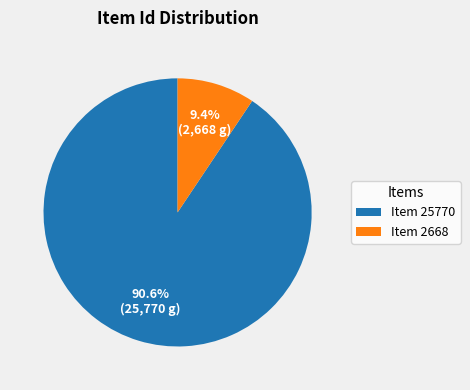

Is there a majority slice in this chart?

Yes